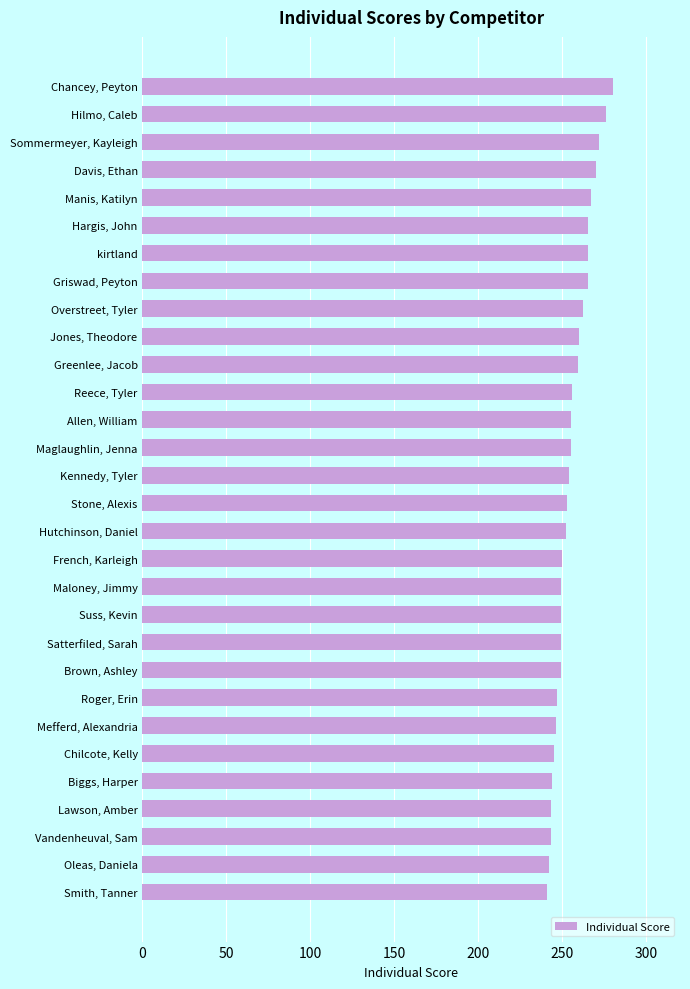

Which has a higher value, Davis, Ethan or Suss, Kevin?

Davis, Ethan